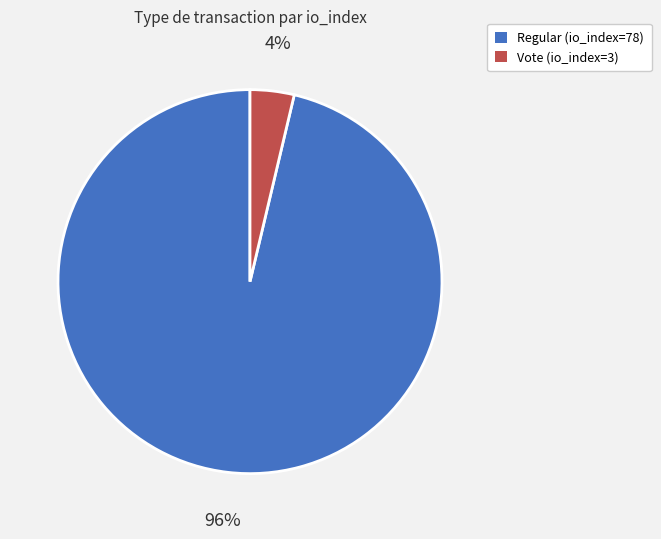

Which category has the biggest portion of the pie?

Regular (io_index=78)